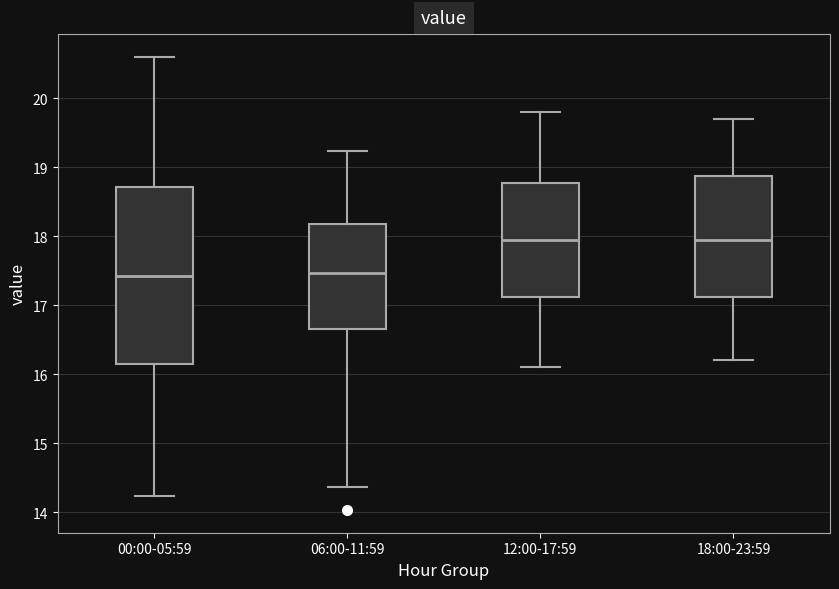

Reading left to right, read every box against the y-axis: the position of its median line, the range the box covers, and the ends of its whiskers. The values are not printed on the chart, so give them approximately, as read against the axis.

00:00-05:59: median 17.4, box 16.1 to 18.7, whiskers 14.2 to 20.6
06:00-11:59: median 17.5, box 16.7 to 18.2, whiskers 14.4 to 19.2
12:00-17:59: median 18.0, box 17.1 to 18.8, whiskers 16.1 to 19.8
18:00-23:59: median 18.0, box 17.1 to 18.9, whiskers 16.2 to 19.7